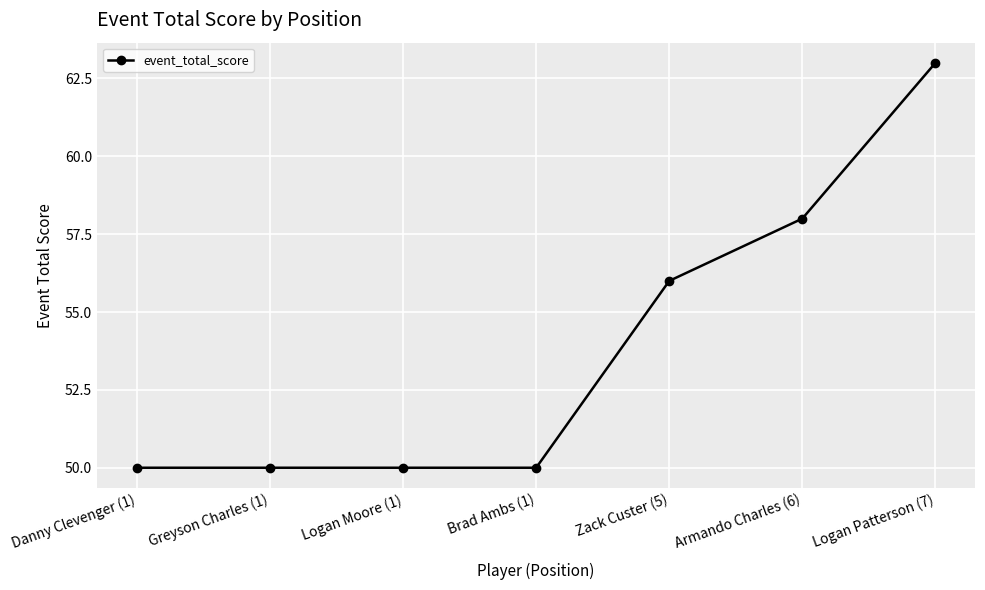

Reading left to right, extract all data points from this chart.

50	50	50	50	56	58	63